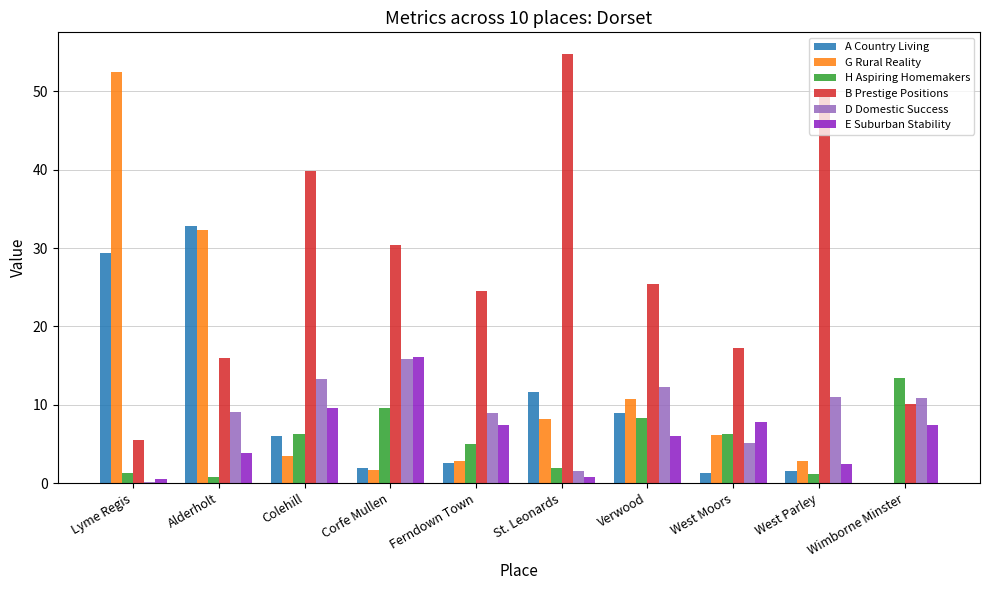

What is the total value across all series at St. Leonards?

78.7